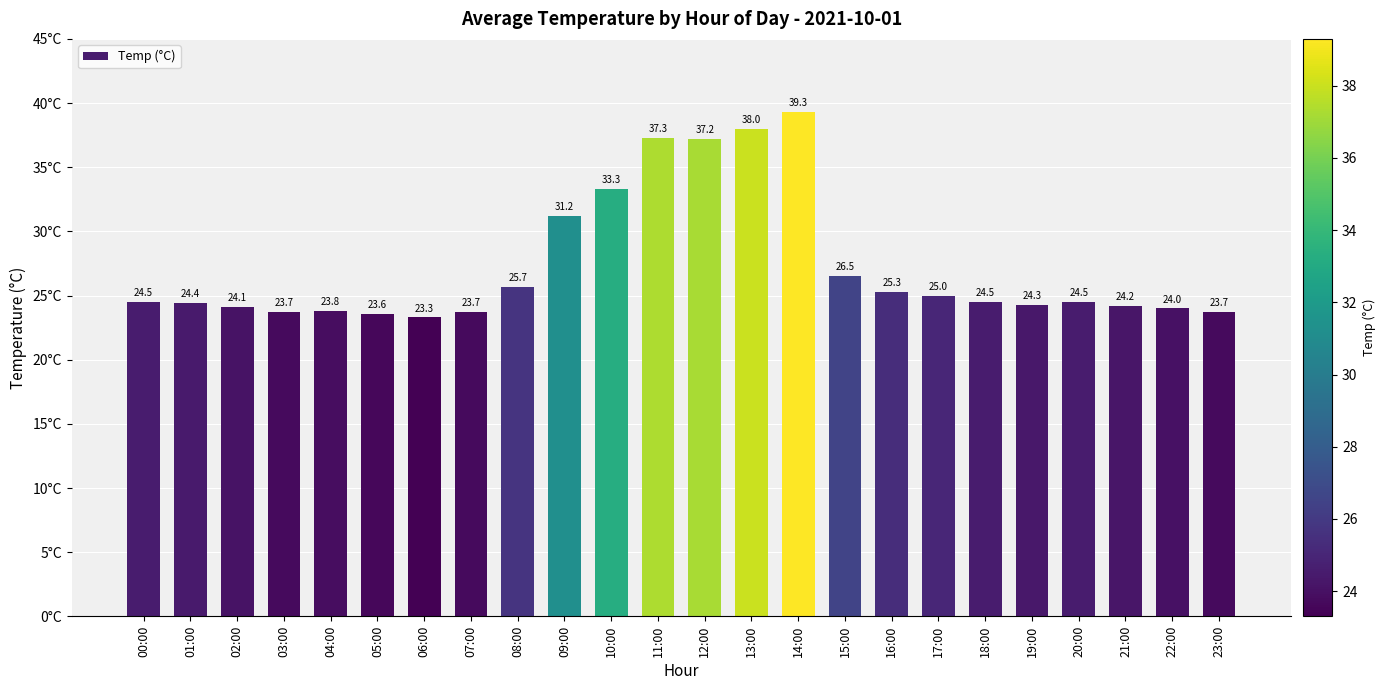

Count the number of data series in this chart.

1